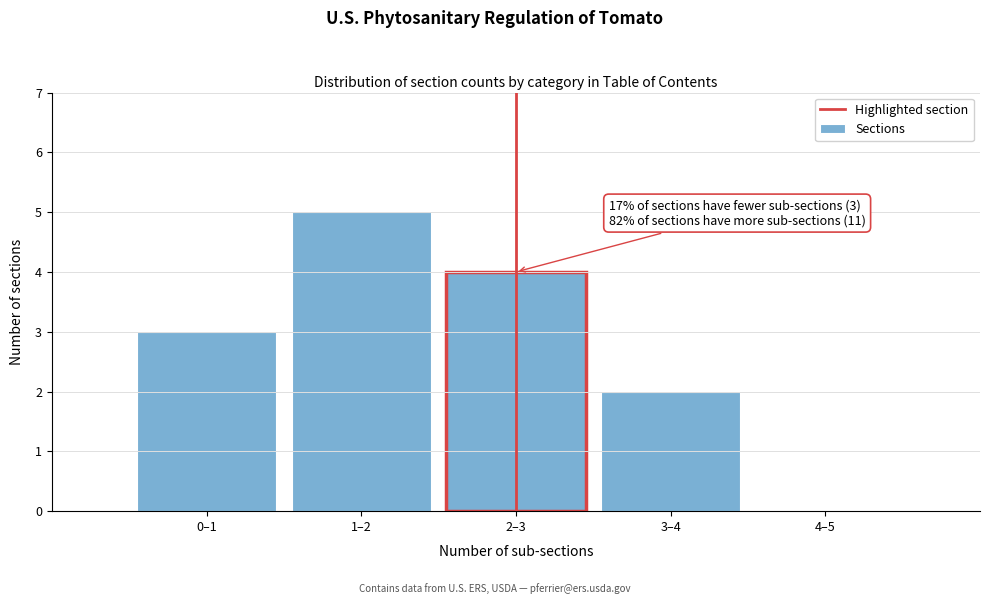

Reading left to right, what are all the values shown in this chart?

0–1=3	1–2=5	2–3=4	3–4=2	4–5=0